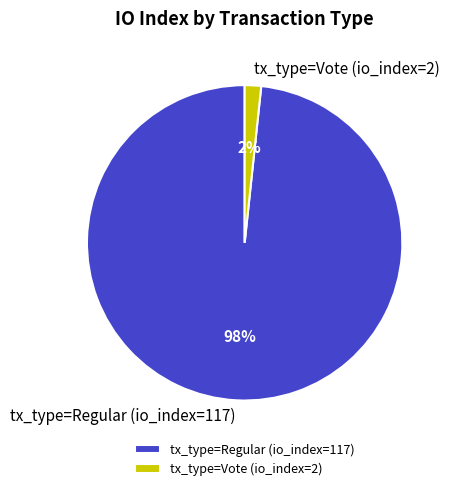

To the nearest percent, what percentage of the pie is tx_type=Vote (io_index=2)?

2%